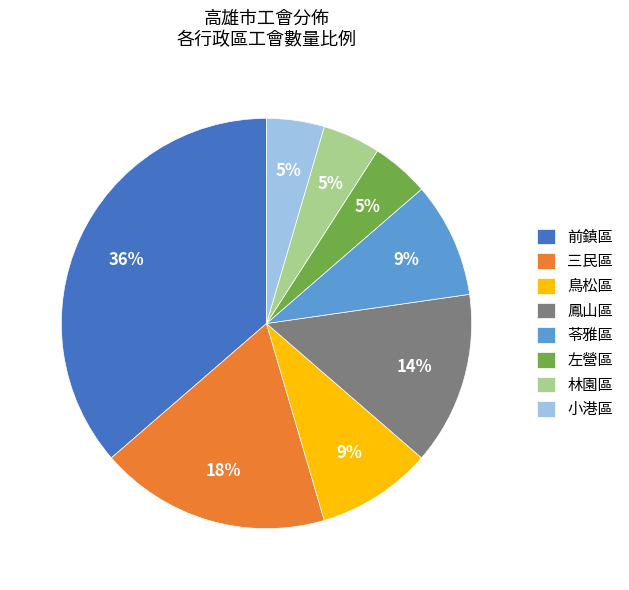

To the nearest percent, what is the difference between the 三民區 and 苓雅區 slice percentages?

9%